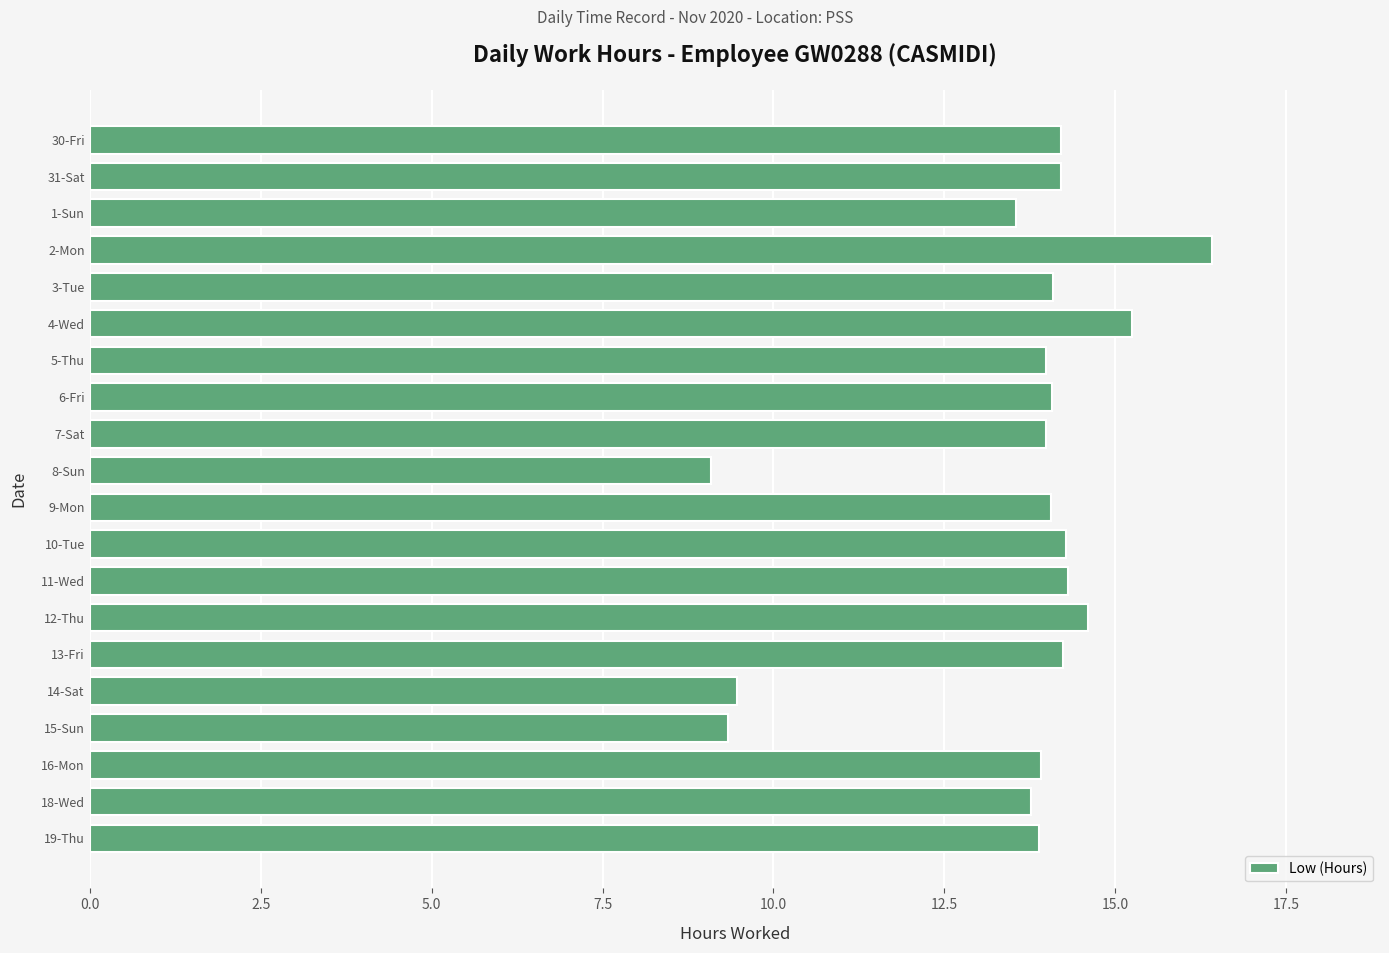

How many bars are there in total?

20